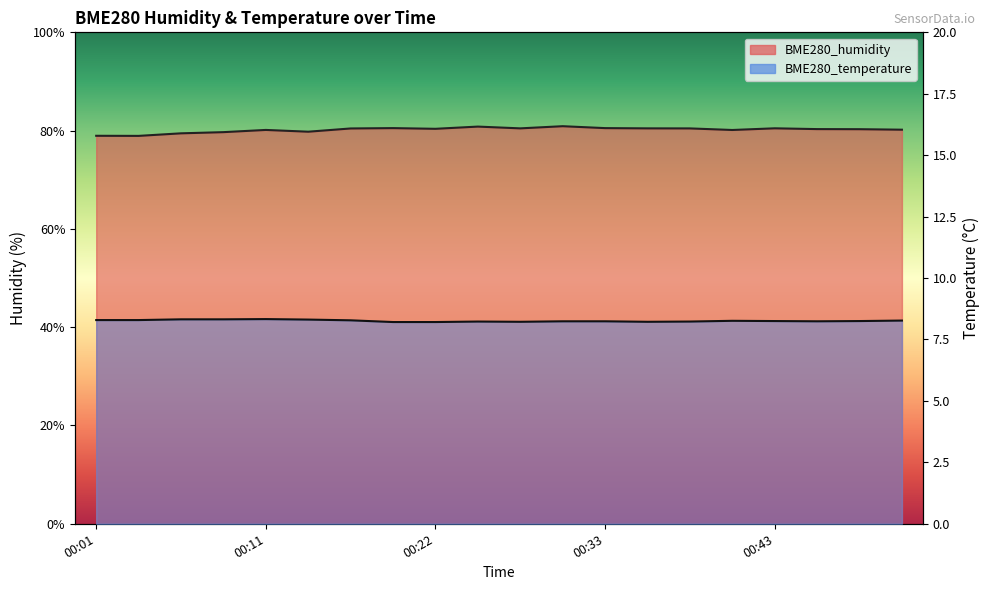

Reading left to right, transcribe all the data shown in this chart.

BME280_humidity: 00:01=79.0	00:04=78.9	00:06=79.5	00:09=79.7	00:11=80.1	00:14=79.8	00:17=80.4	00:20=80.5	00:22=80.4	00:25=80.8	00:27=80.5	00:30=80.9	00:33=80.5	00:35=80.5	00:38=80.5	00:40=80.1	00:43=80.5	00:46=80.3	00:48=80.3	00:51=80.2
BME280_temperature: 00:01=8.3	00:04=8.3	00:06=8.3	00:09=8.3	00:11=8.3	00:14=8.3	00:17=8.3	00:20=8.2	00:22=8.2	00:25=8.2	00:27=8.2	00:30=8.2	00:33=8.2	00:35=8.2	00:38=8.2	00:40=8.3	00:43=8.2	00:46=8.2	00:48=8.2	00:51=8.3